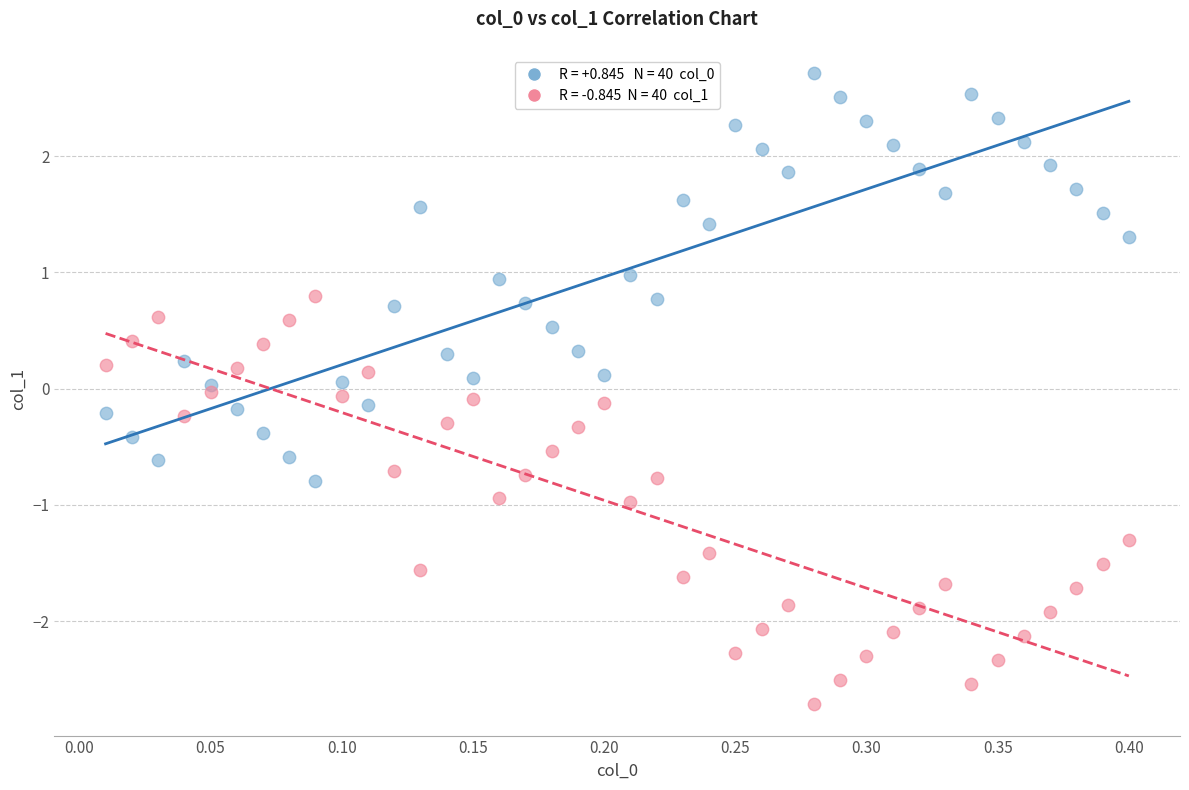

Across all data points, what is the range of X values (max minus min)?

0.4